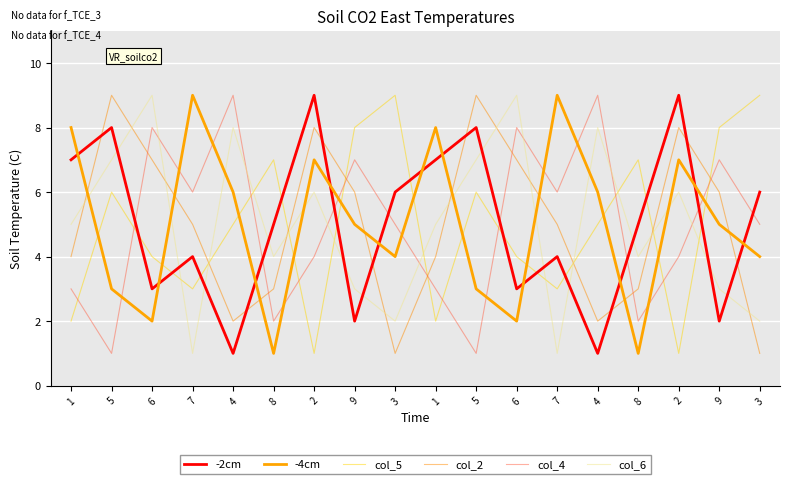

Is it true that col_6 equals 1 at 3?

False